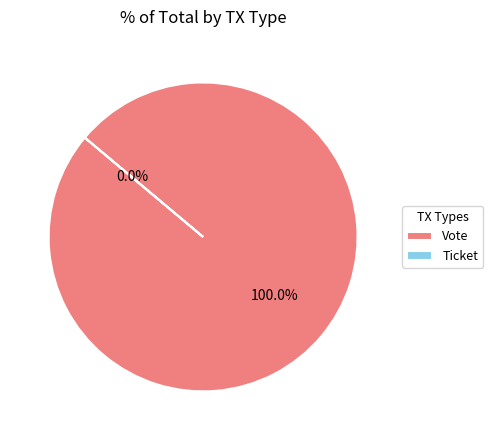

What percentage is the Vote slice, to the nearest percent?

100%